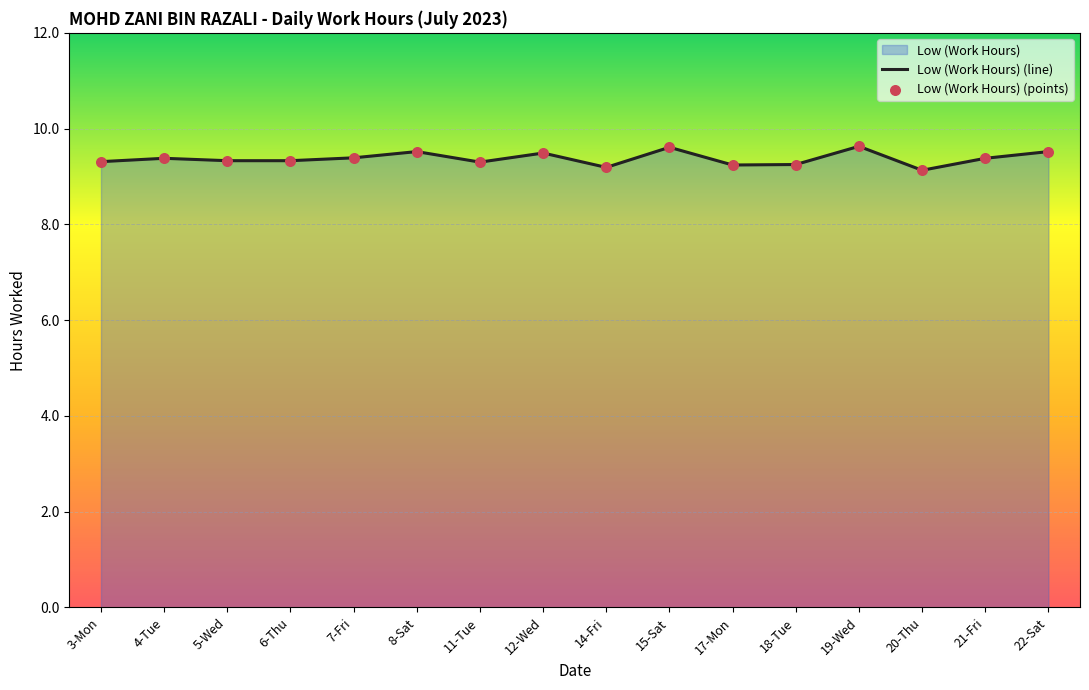

At which category is the sum across all series the highest?

19-Wed